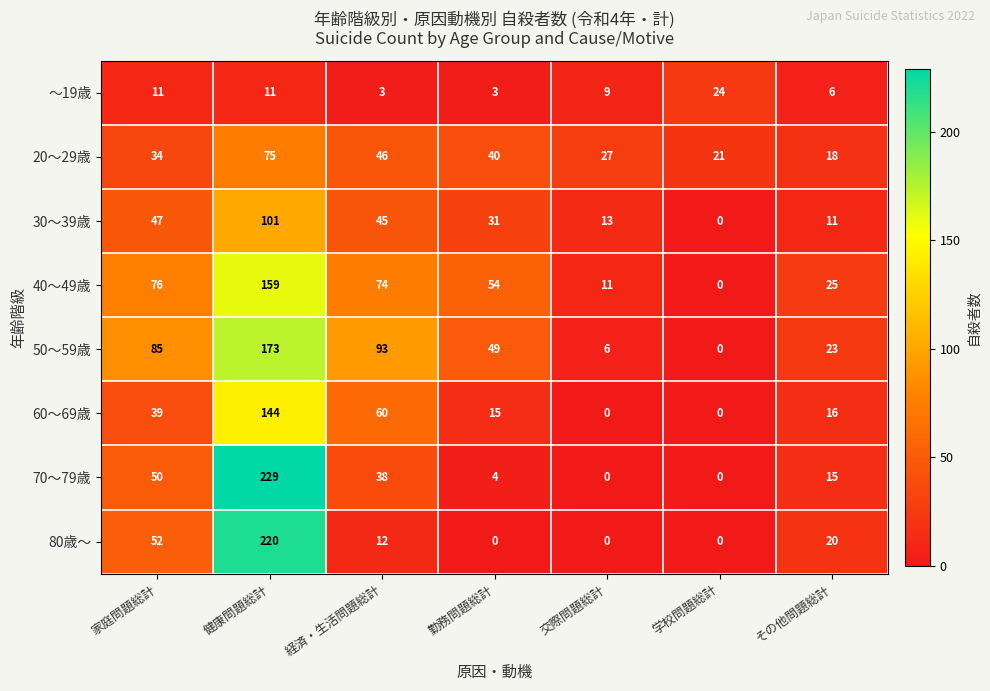

The 20～29歳 series shows 42 at 健康問題総計. True or false?

False